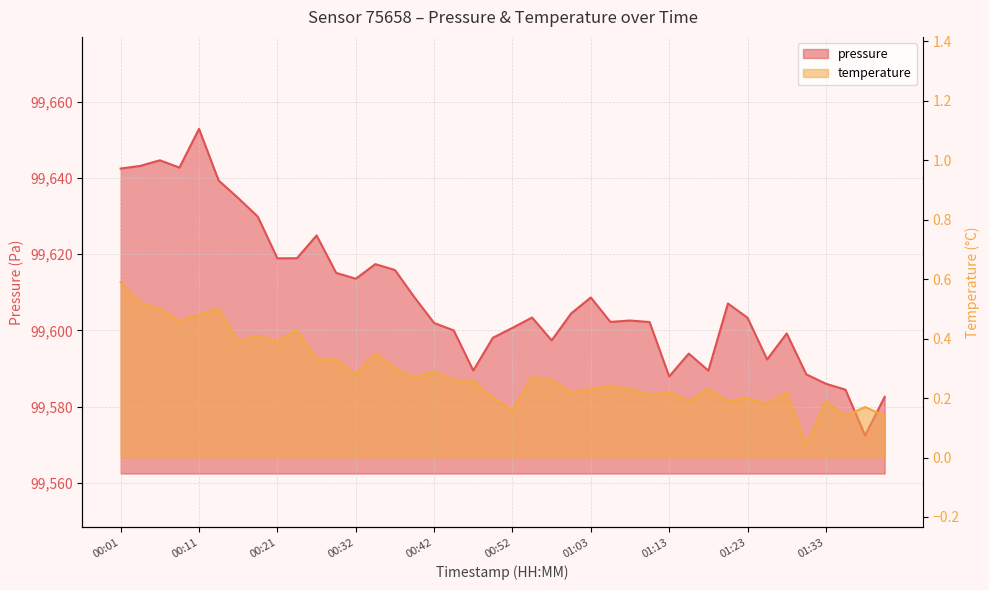

True or false: temperature and pressure cross at least once.

False